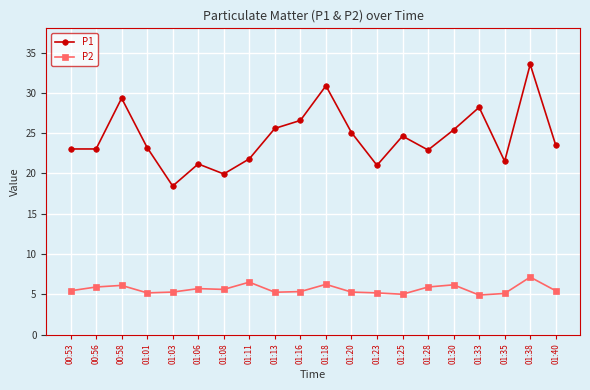

The value of P1 at 01:16 is 46.9. True or false?

False